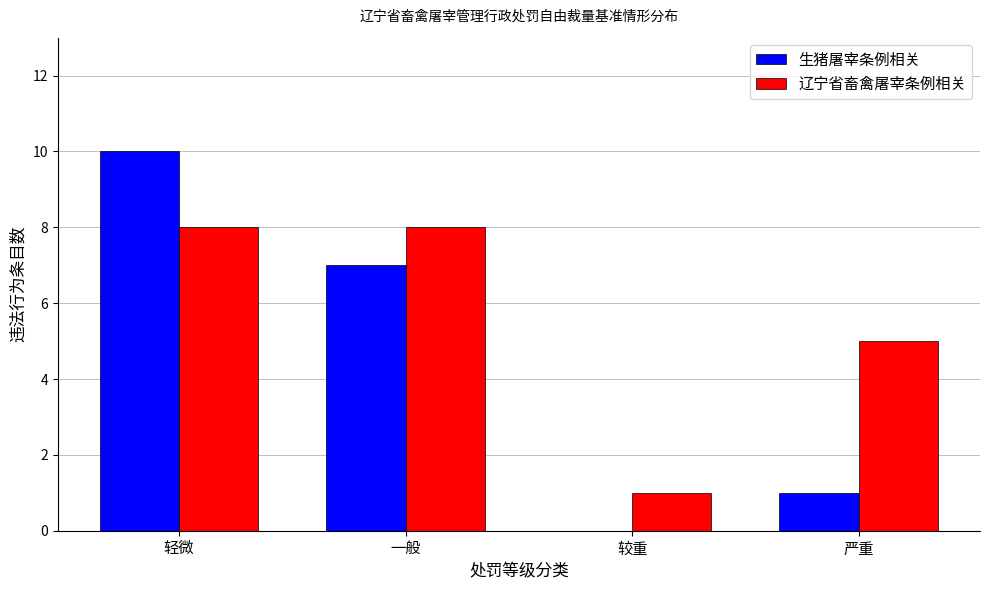

What are all the series names shown in the legend?

生猪屠宰条例相关, 辽宁省畜禽屠宰条例相关